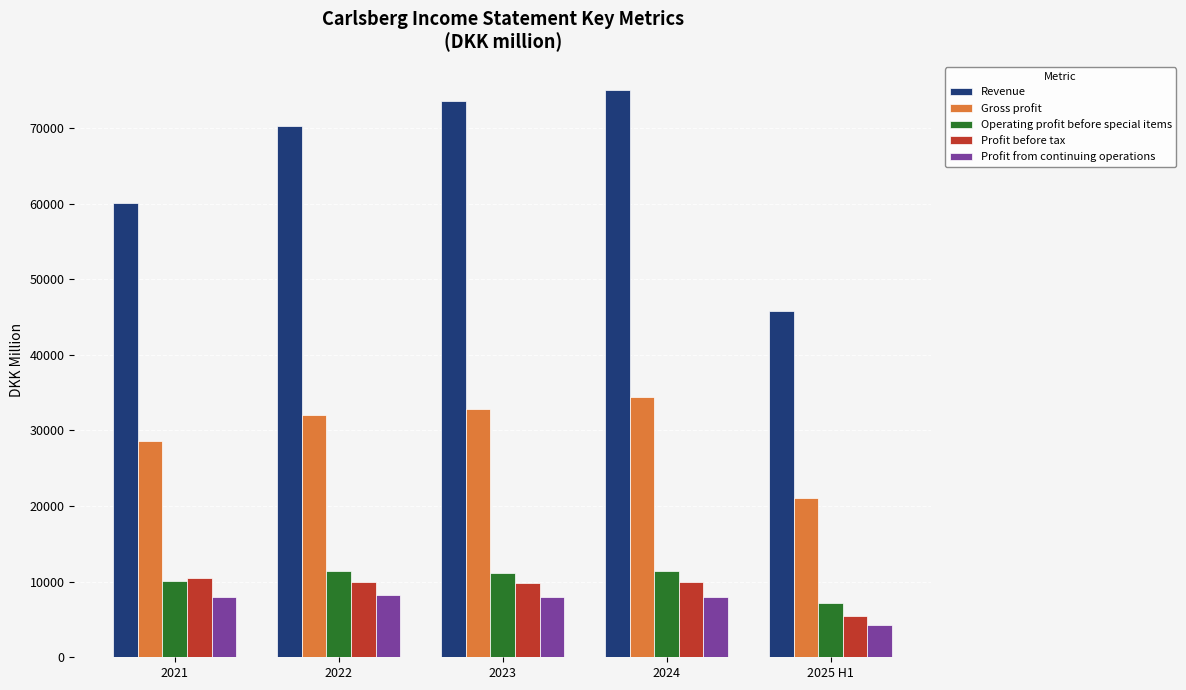

Is the value of Revenue at 2021 greater than the value of Gross profit at 2022?

Yes